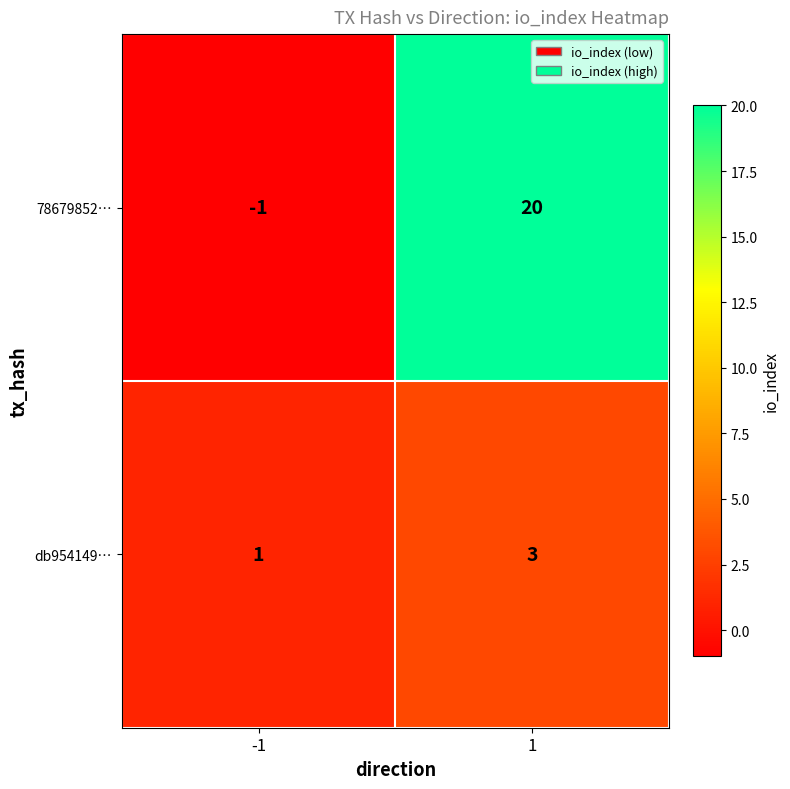

At which category does the chart reach its minimum across all series?

-1